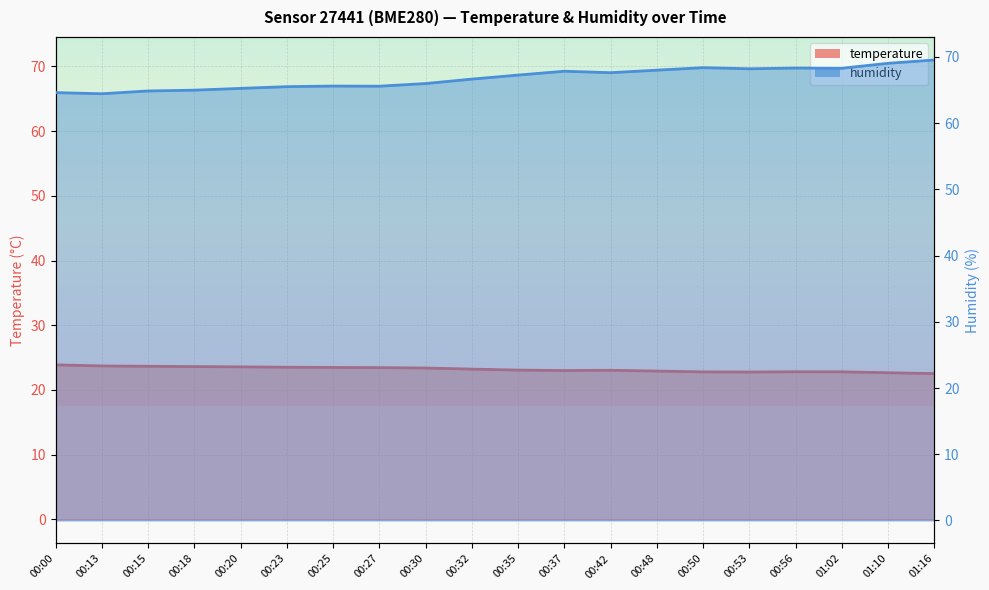

What is the label of the 8th point from the left?

00:27